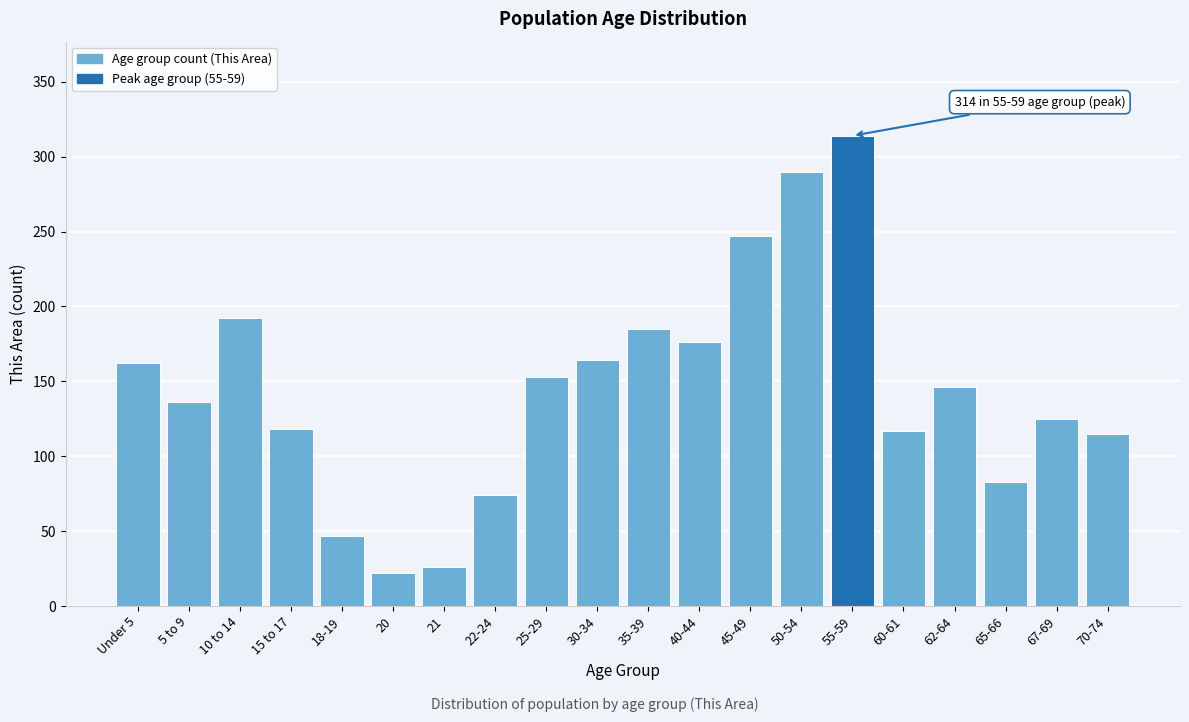

The value at 50-54 is 444. True or false?

False